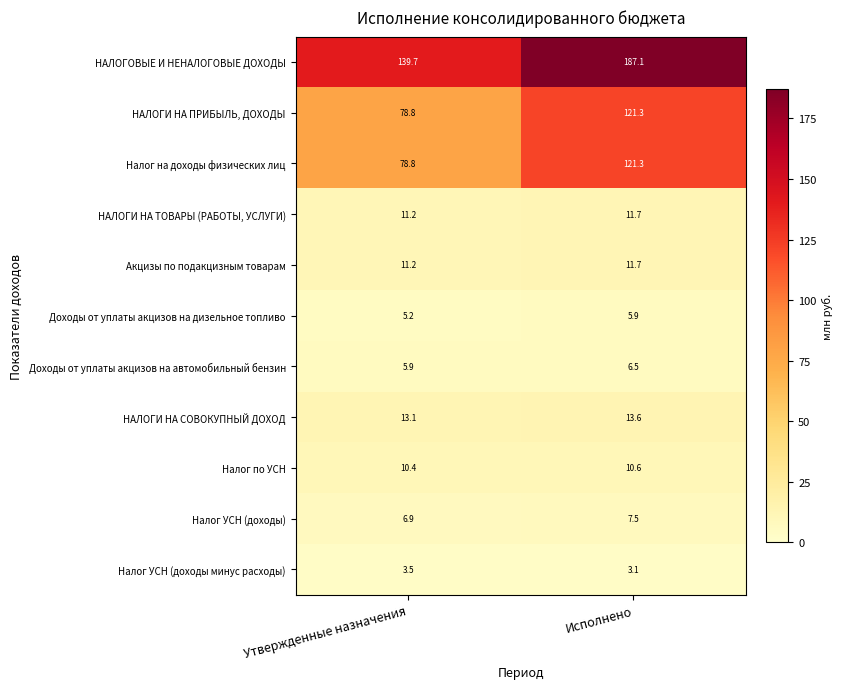

At which category is the sum across all series the highest?

Исполнено